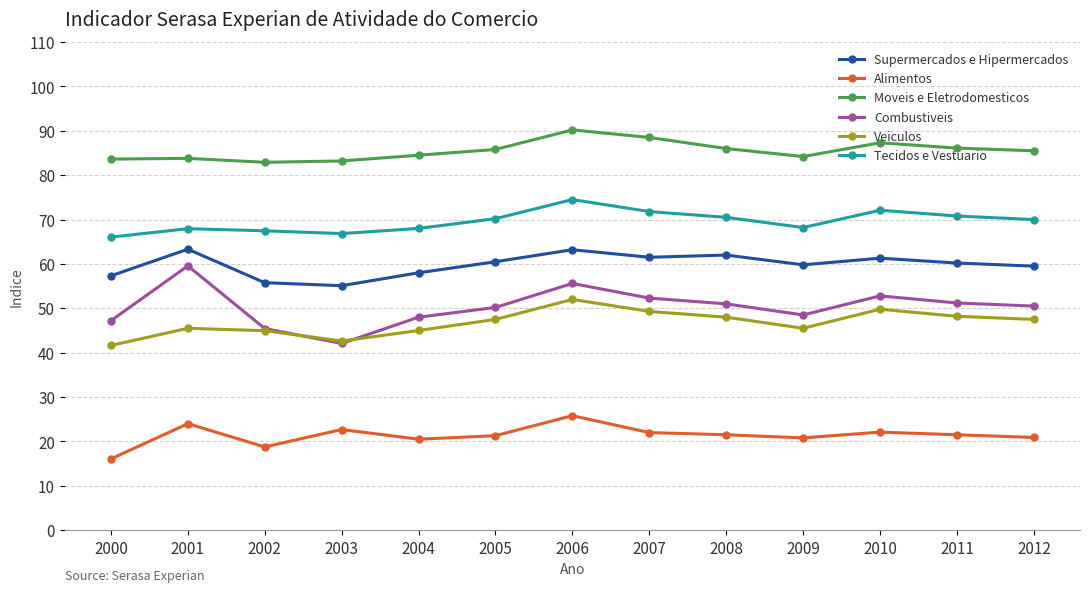

True or false: Veiculos and Supermercados e Hipermercados intersect in this chart.

False